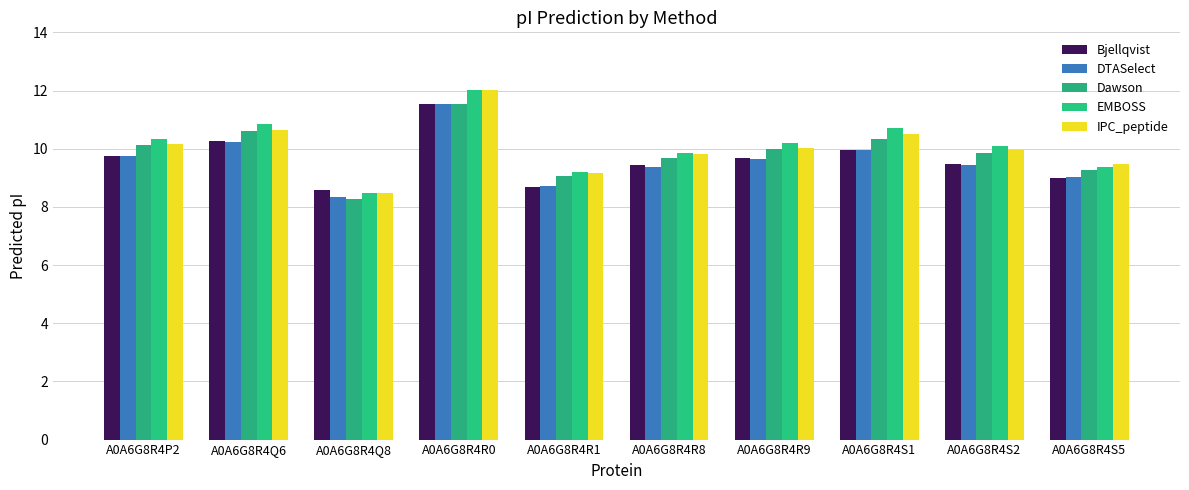

What is the label of the 8th bar from the left?

A0A6G8R4S1